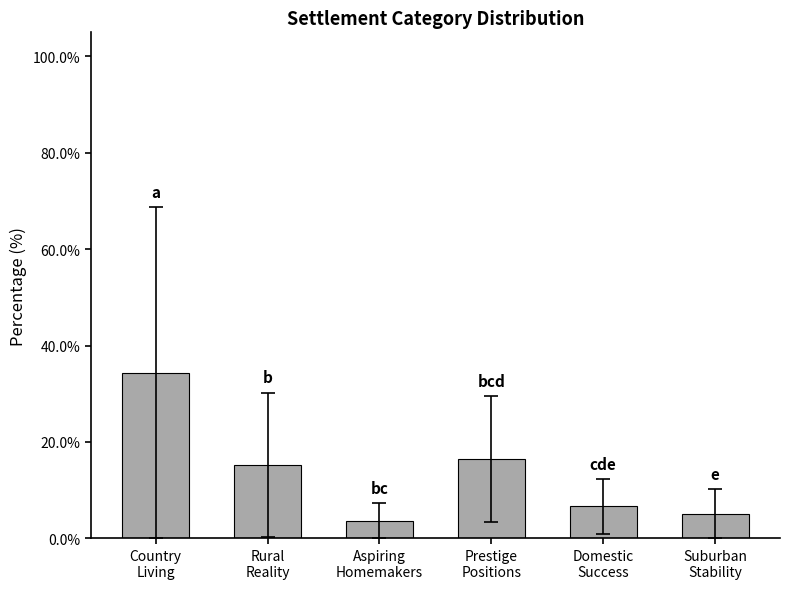

The chart shows a value of 5.1 at Suburban
Stability. True or false?

True